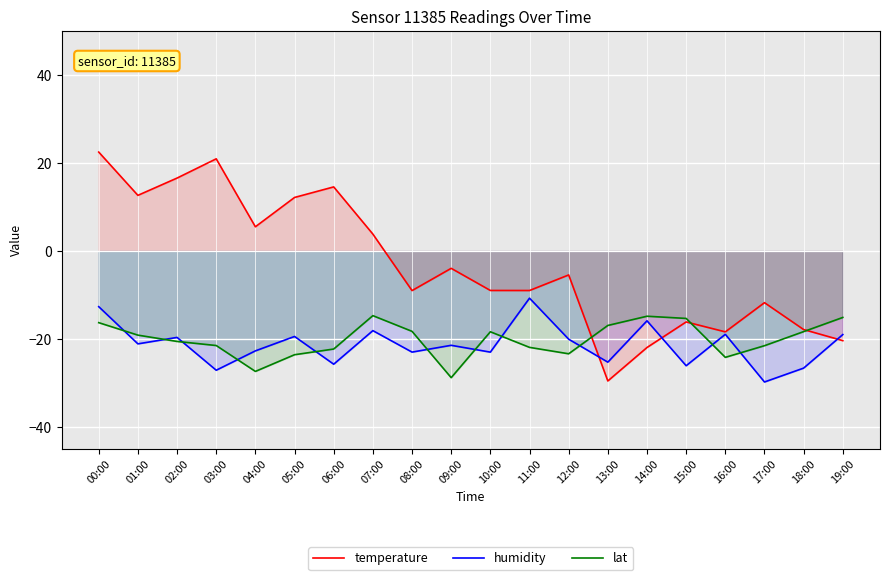

Does the chart display data point markers on the line(s)?

No